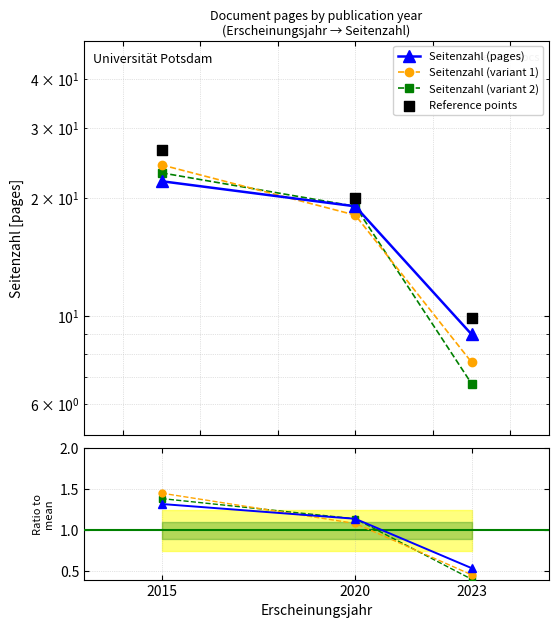

Which series has the largest total across all categories?

Reference points